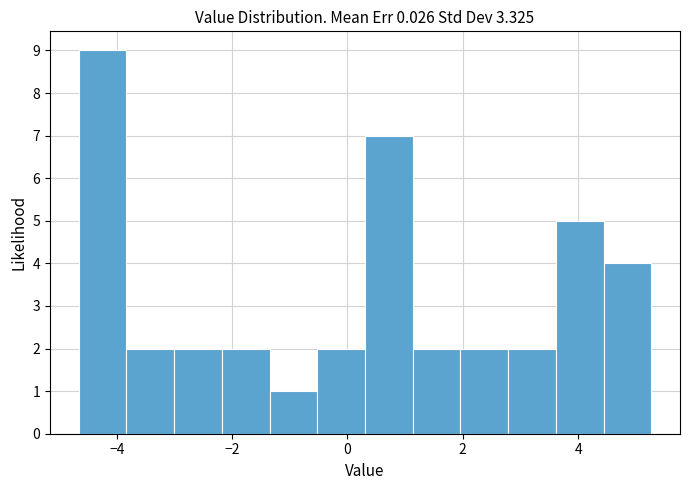

Which range on the x-axis has the tallest bar?

-4.6 to -3.8